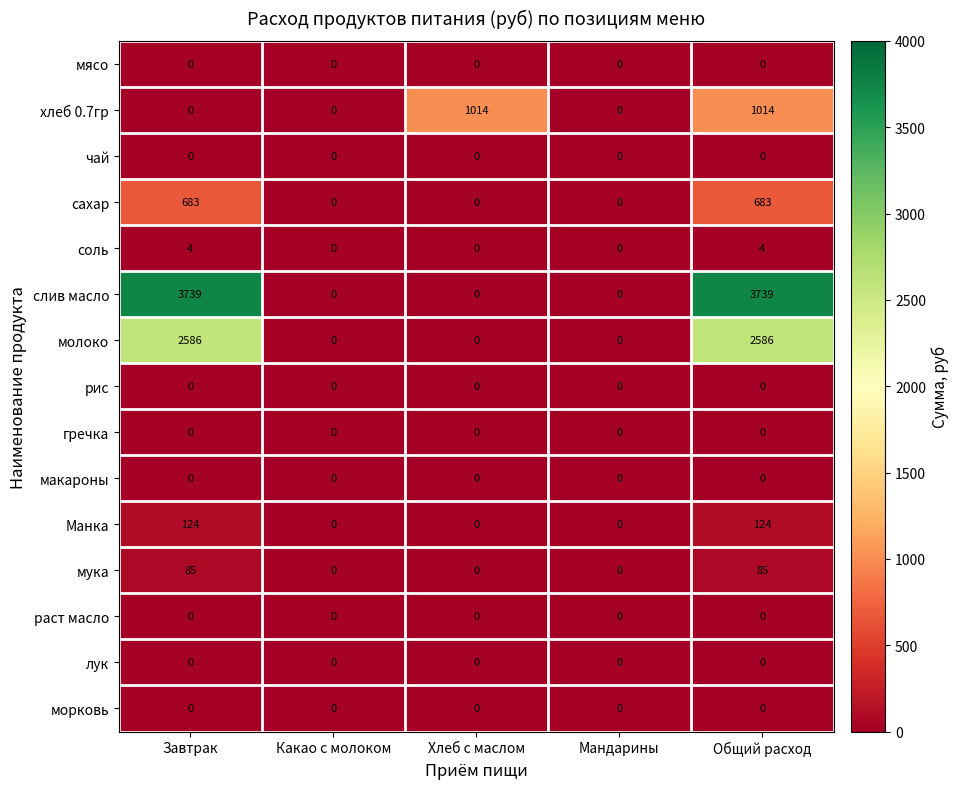

What is the maximum value shown in the chart?

3739